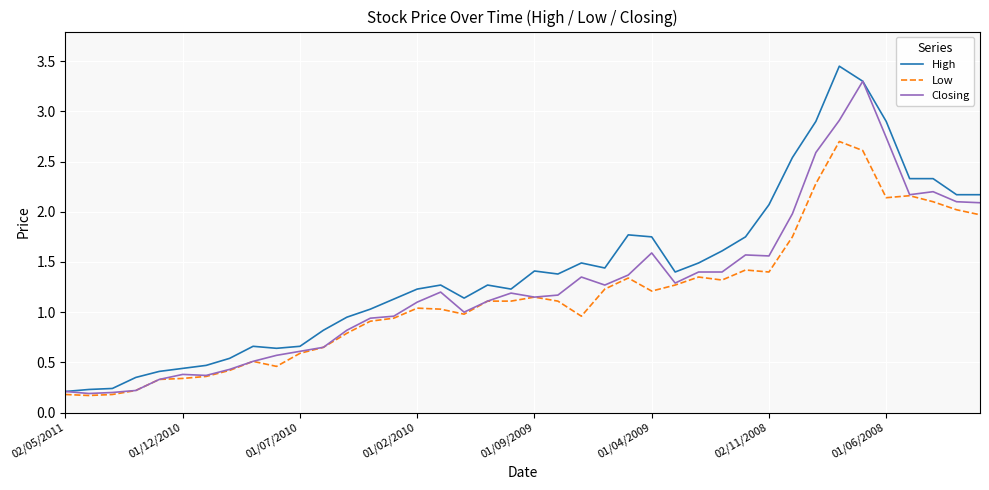

What is the difference between the maximum and minimum values in the Closing series?

3.1